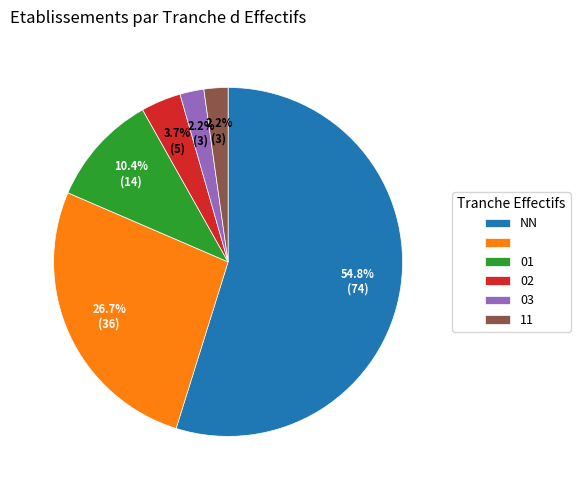

Does any single category account for the majority?

Yes